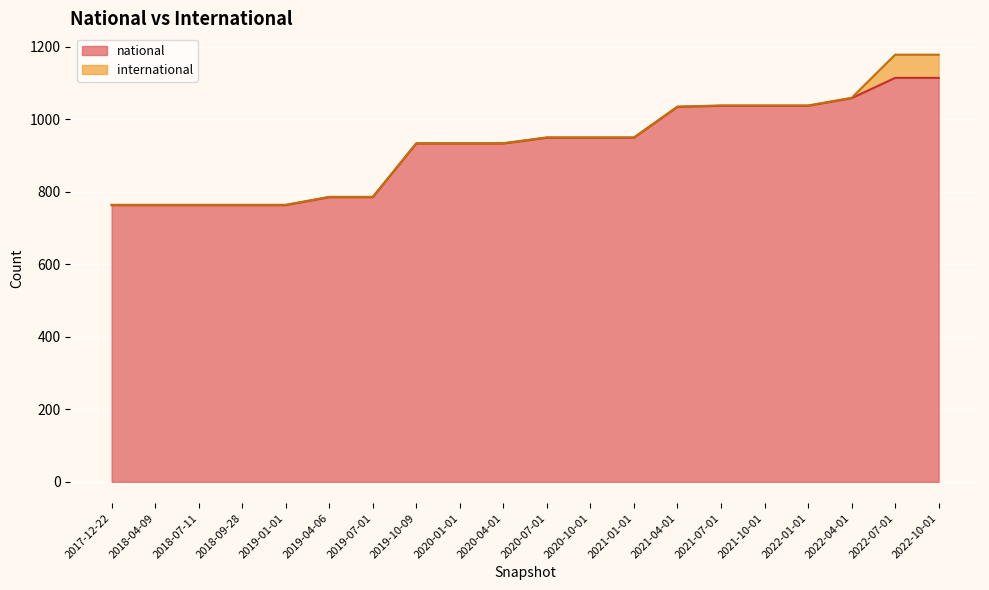

What is the average value?

923